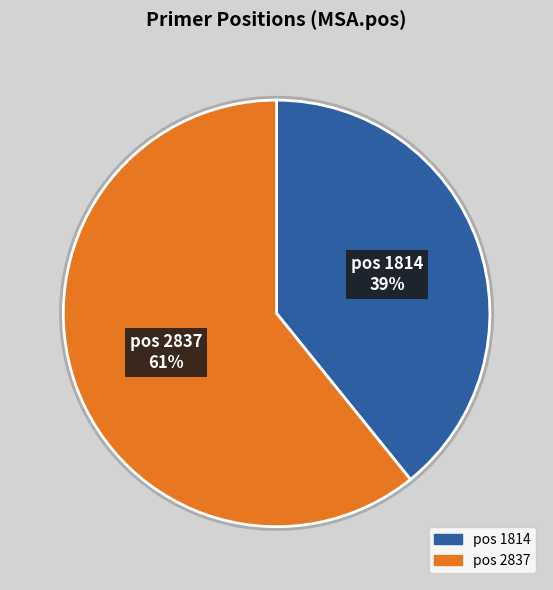

Rank the categories by value from highest to lowest.

2837, 1814